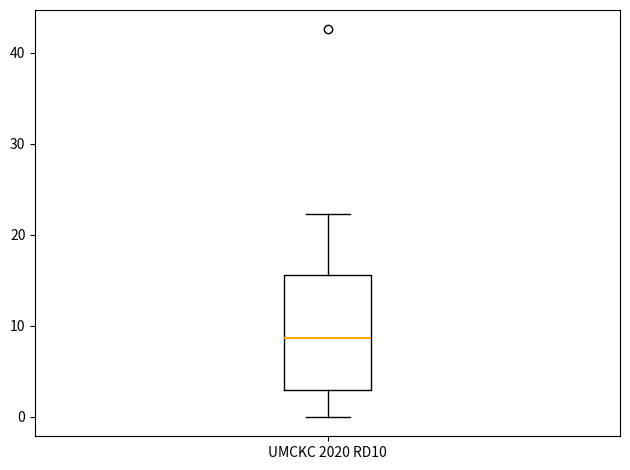

Where does the median line of the box for UMCKC 2020 RD10 sit on the y-axis? The values are not printed on the chart, so give them approximately, as read against the axis.

9